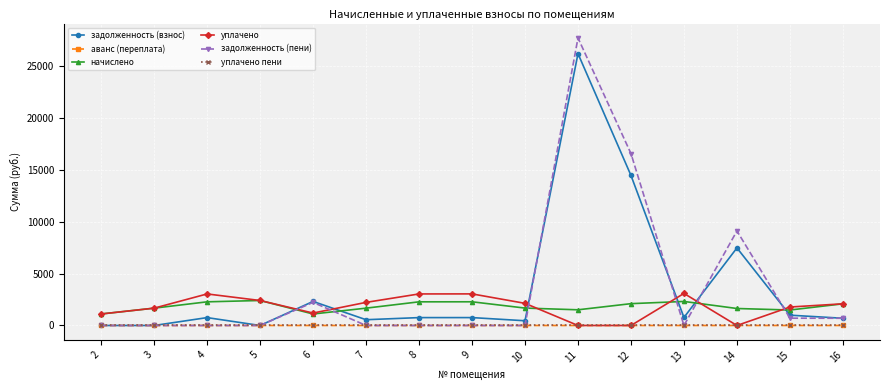

At which category is the sum across all series the highest?

11